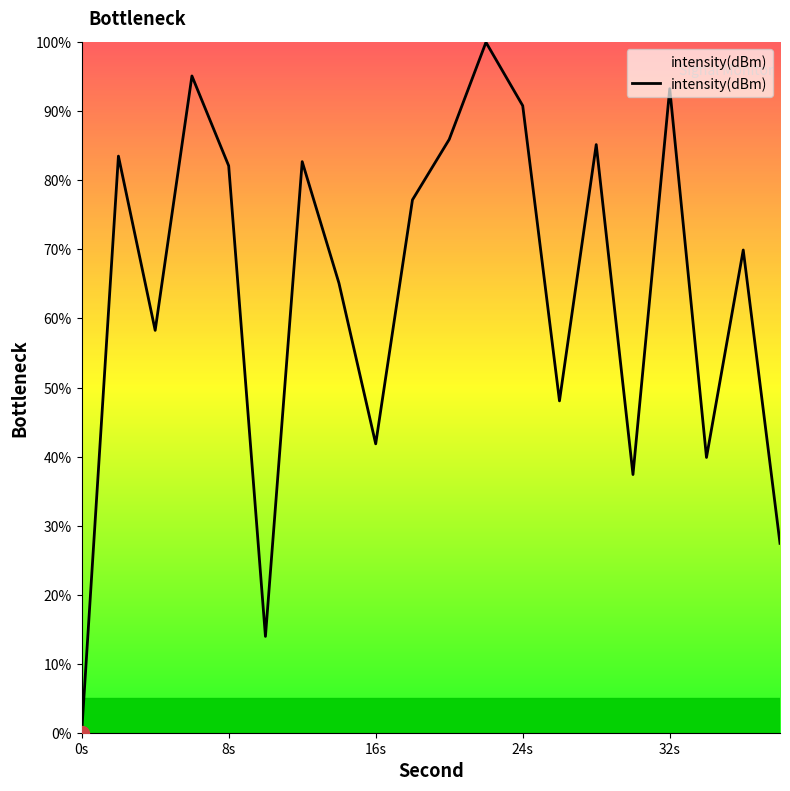

What is the maximum value shown in the chart?

100.0